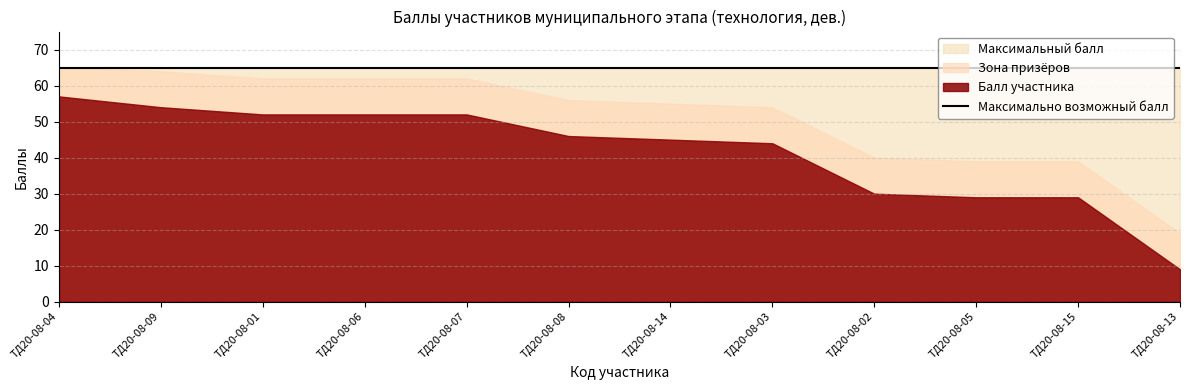

At how many categories does at least one series exceed 50?

12